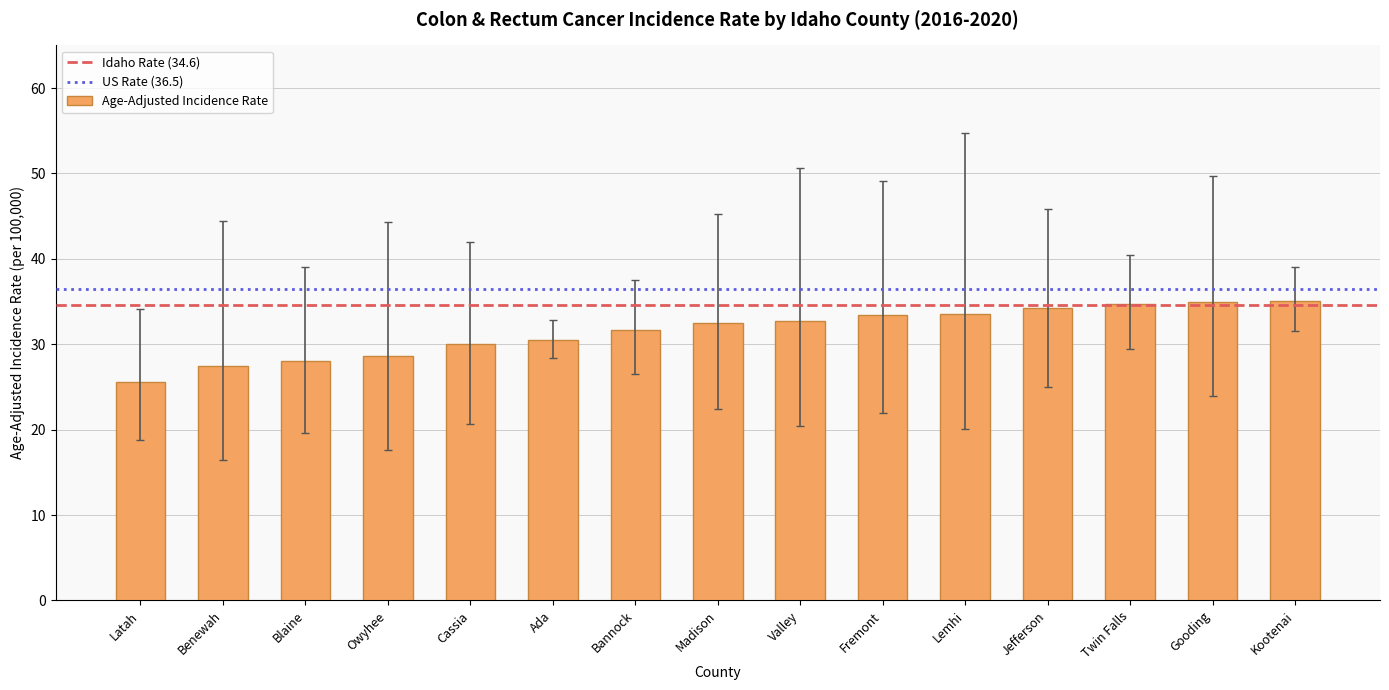

Read the value at Jefferson.

34.3